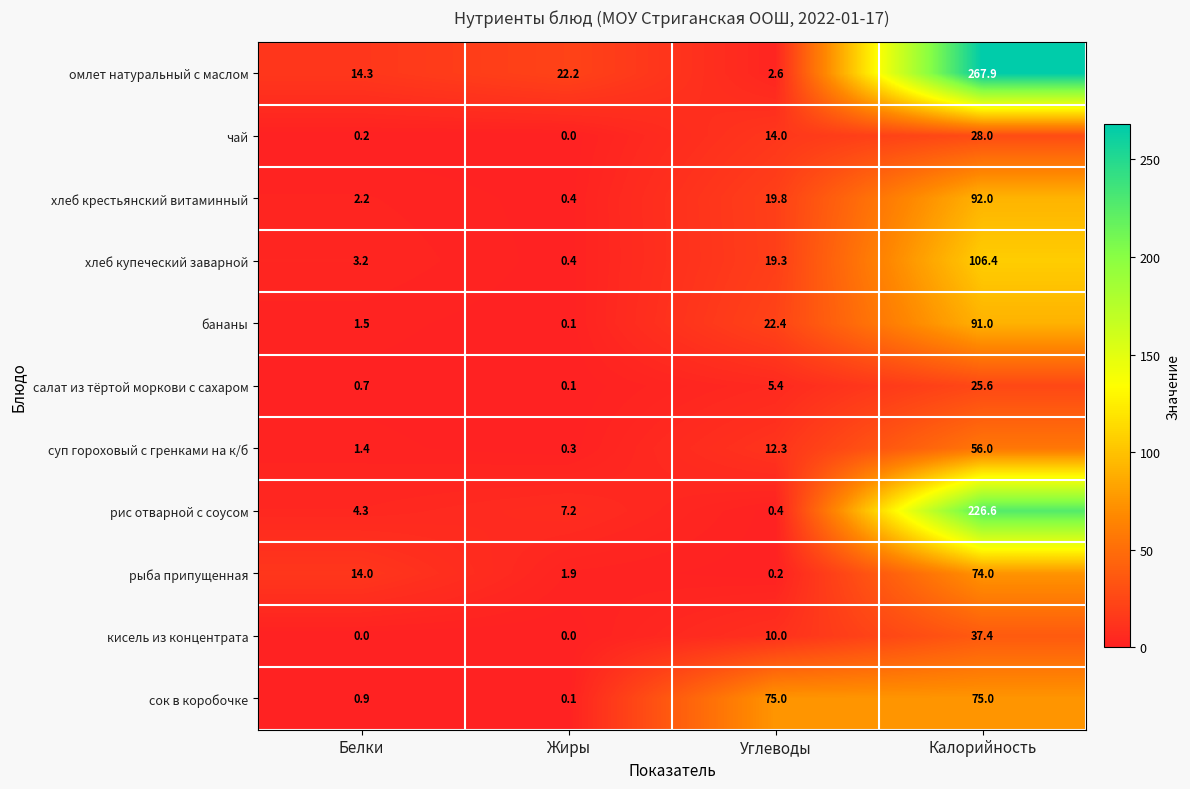

List the series in order of their peak value, lowest first.

салат из тёртой моркови с сахаром, чай, кисель из концентрата, суп гороховый с гренками на к/б, рыба припущенная, сок в коробочке, бананы, хлеб крестьянский витаминный, хлеб купеческий заварной, рис отварной с соусом, омлет натуральный с маслом